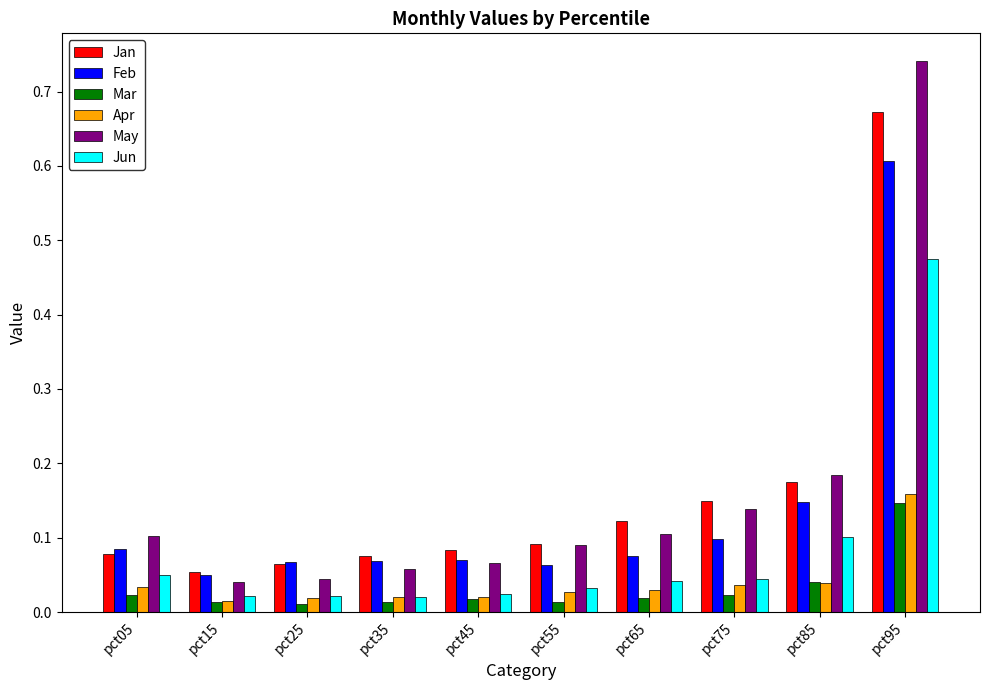

Is it true that Jan equals 0.1 at pct05?

True